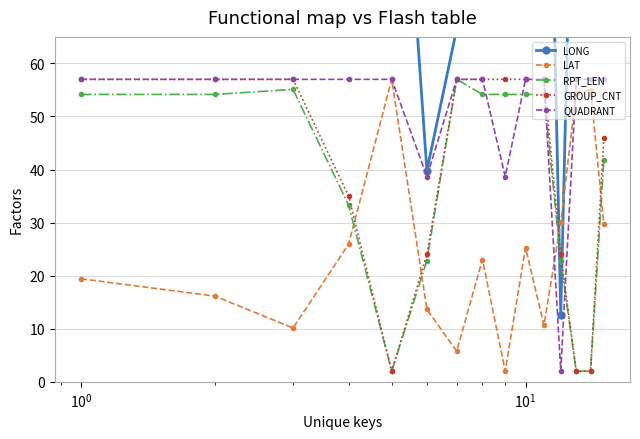

What is the minimum value shown in the chart?

2.0